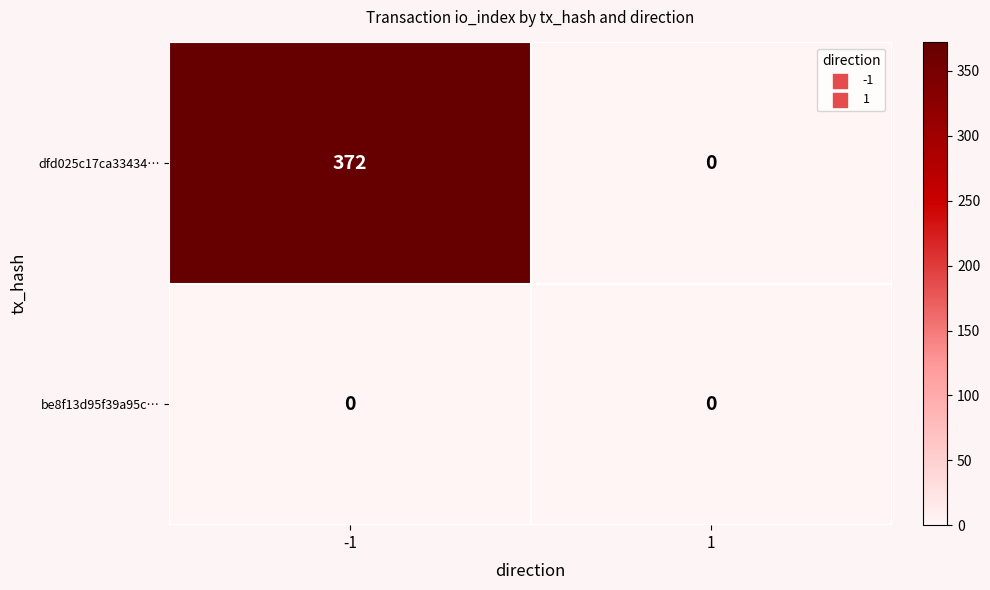

Which series has the largest total across all categories?

dfd025c17ca33434…